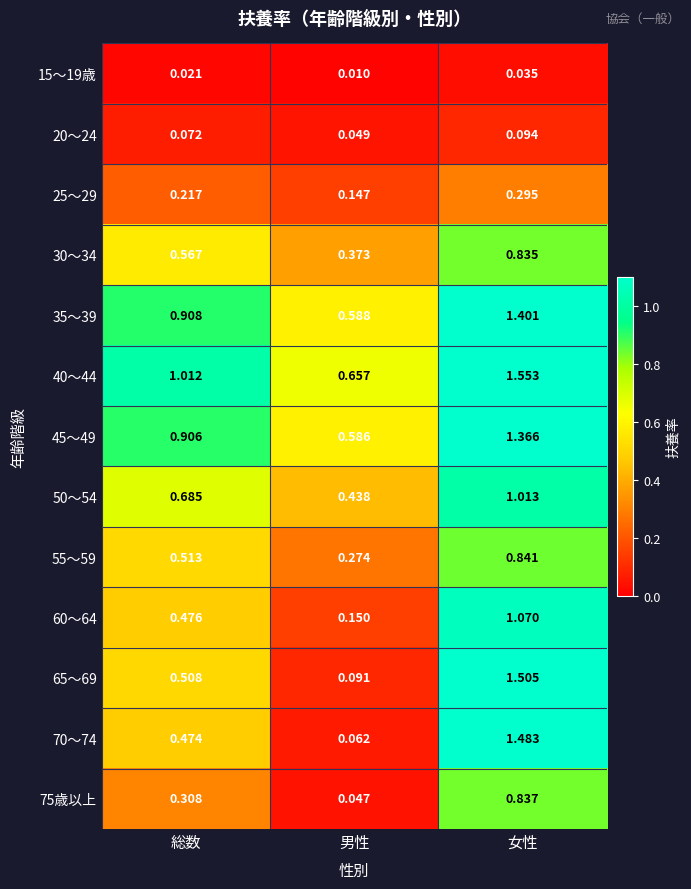

At which category is the sum across all series the highest?

女性